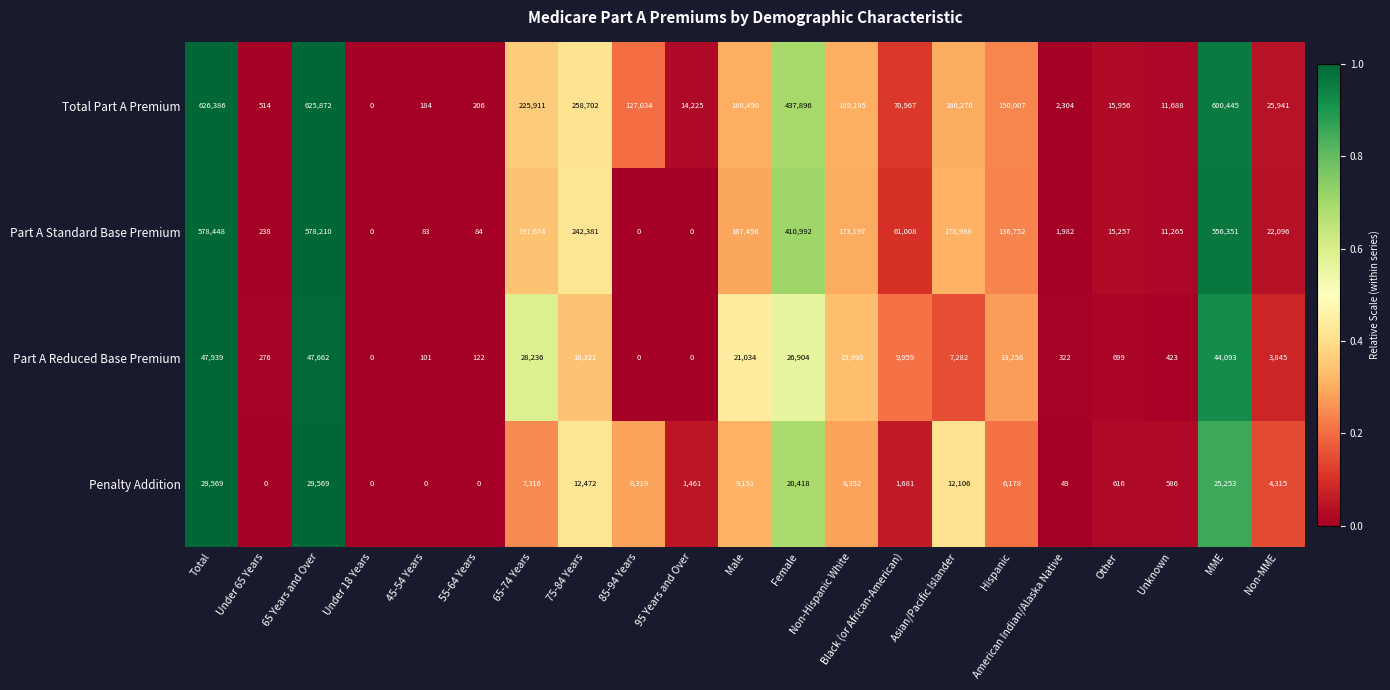

Rank the series by their maximum value, from lowest to highest.

Penalty Addition, Part A Reduced Base Premium, Part A Standard Base Premium, Total Part A Premium